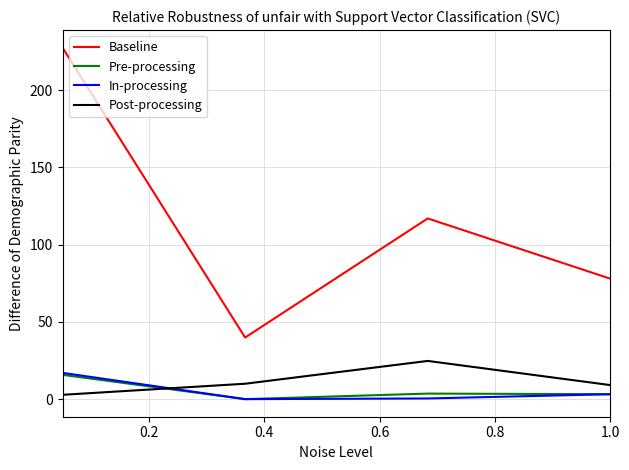

What is the average value of the Baseline series?

115.6